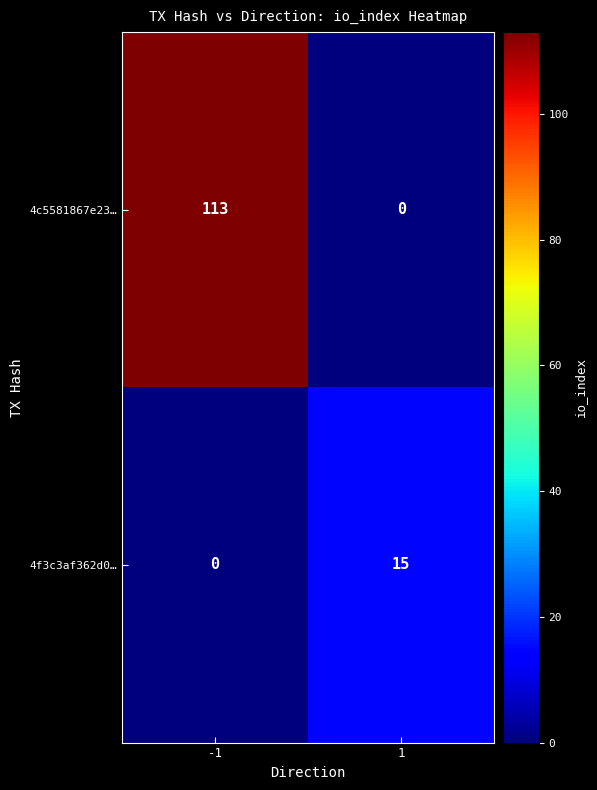

Which series has the largest range (max minus min)?

4c5581867e23…